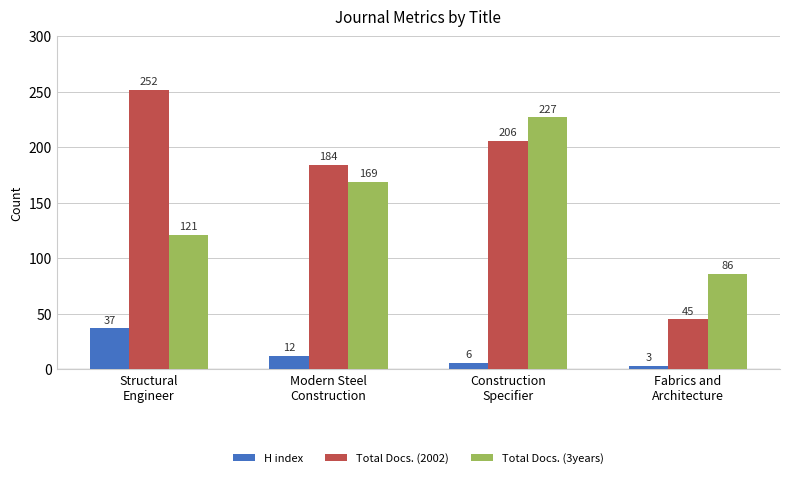

The Total Docs. (3years) series shows 53 at Structural
Engineer. True or false?

False